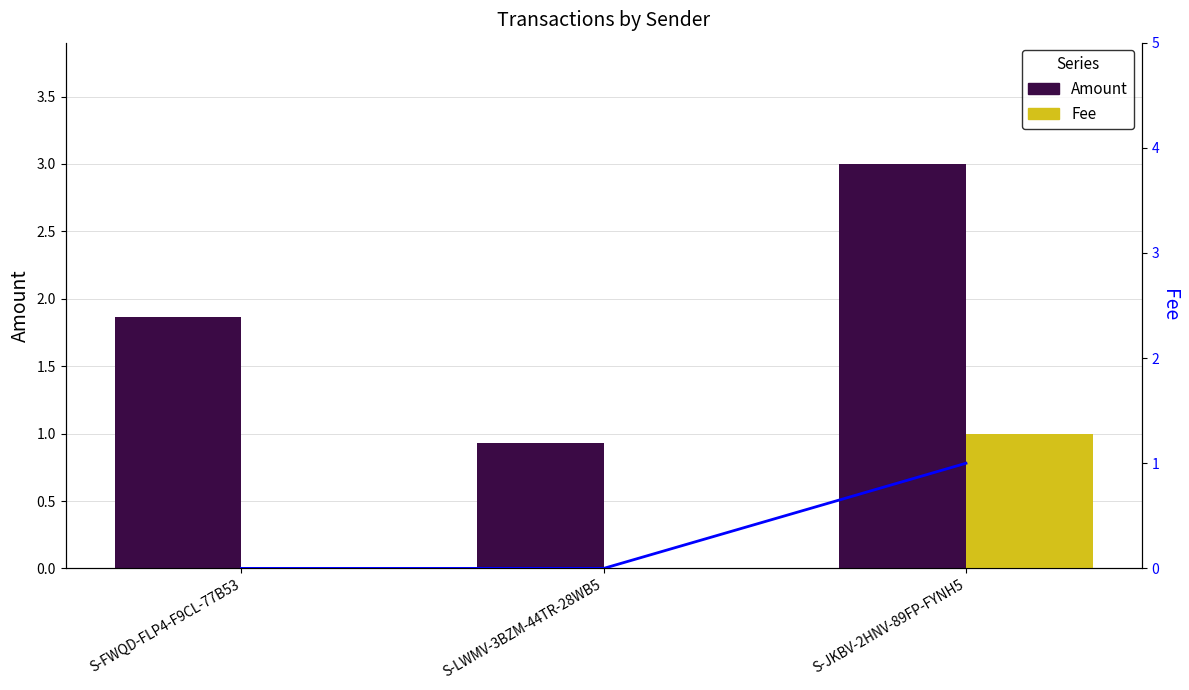

What is the difference between the maximum and second lowest values in the Fee series?

1.0